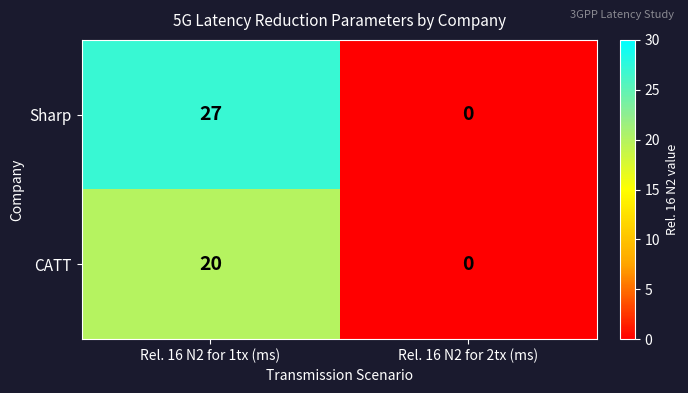

Reading left to right, extract all data points from this chart.

Sharp: 27	0
CATT: 20	0